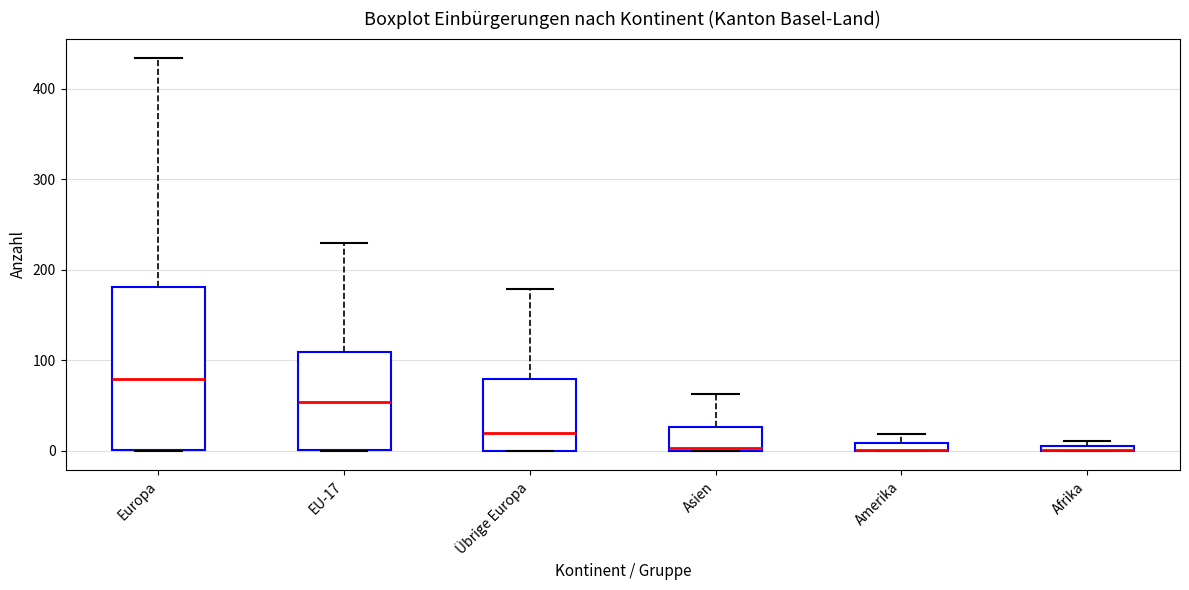

Which box is the tallest, from its lower edge to its upper edge?

Europa